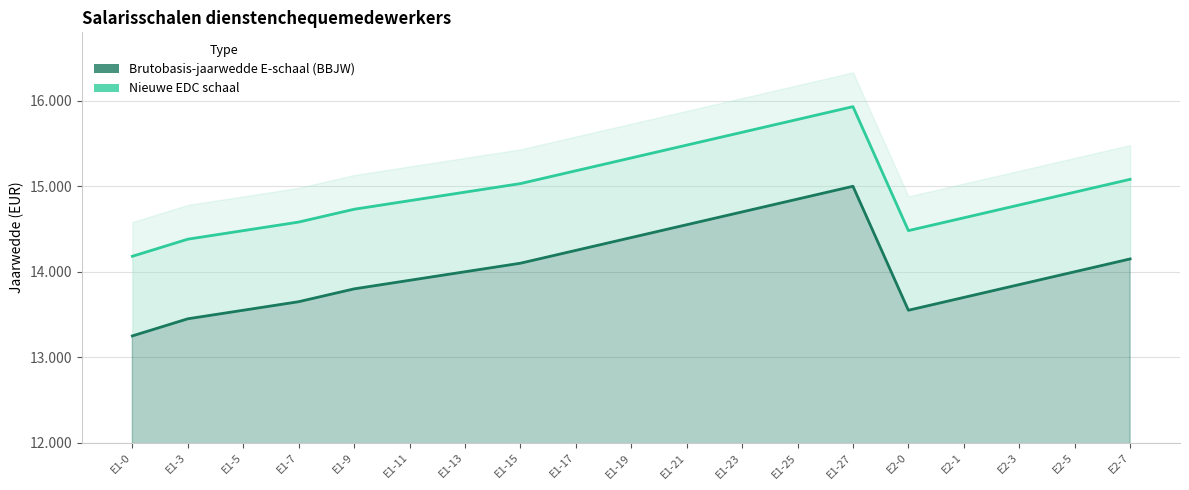

At which label is Brutobasis-jaarwedde E-schaal (BBJW) closest to 14125?

E1-15